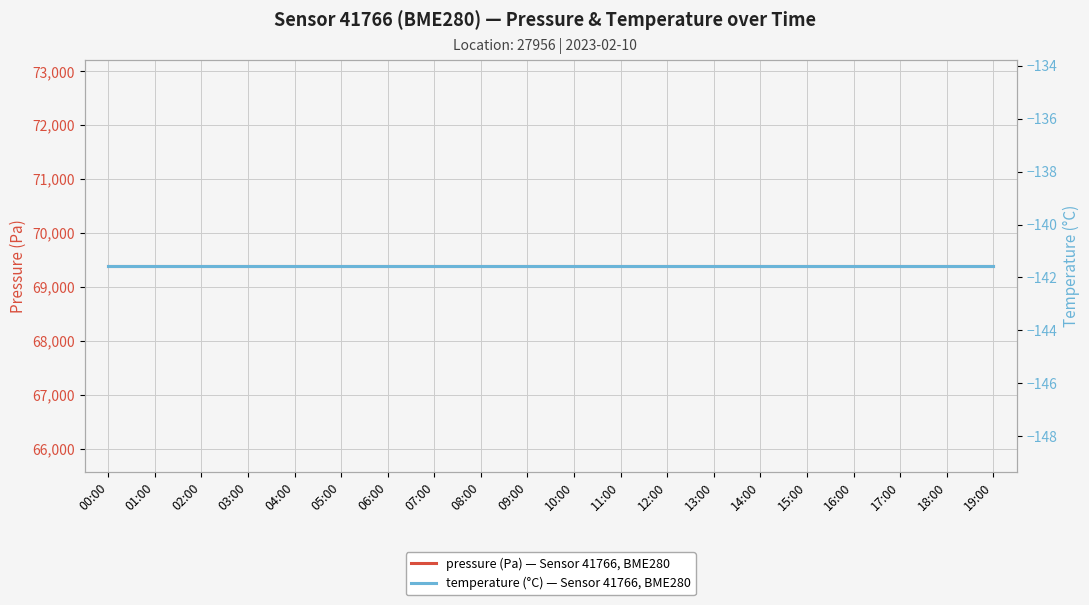

What position from the left is 07:00?

8